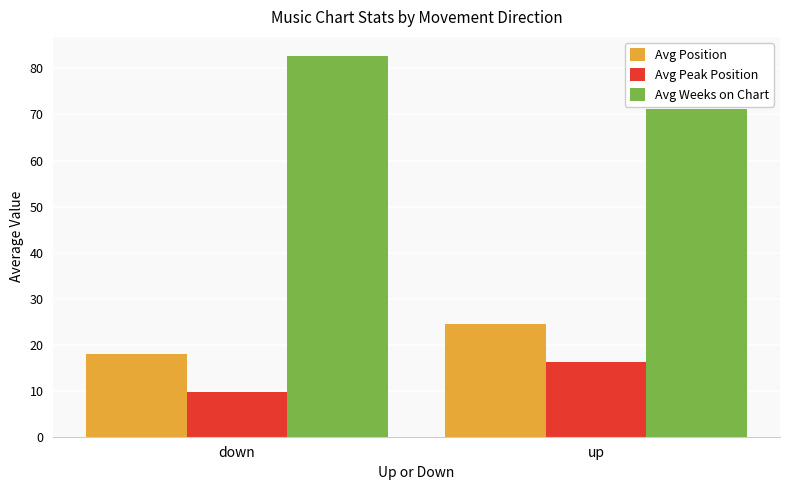

How many bars are there in each group?

3